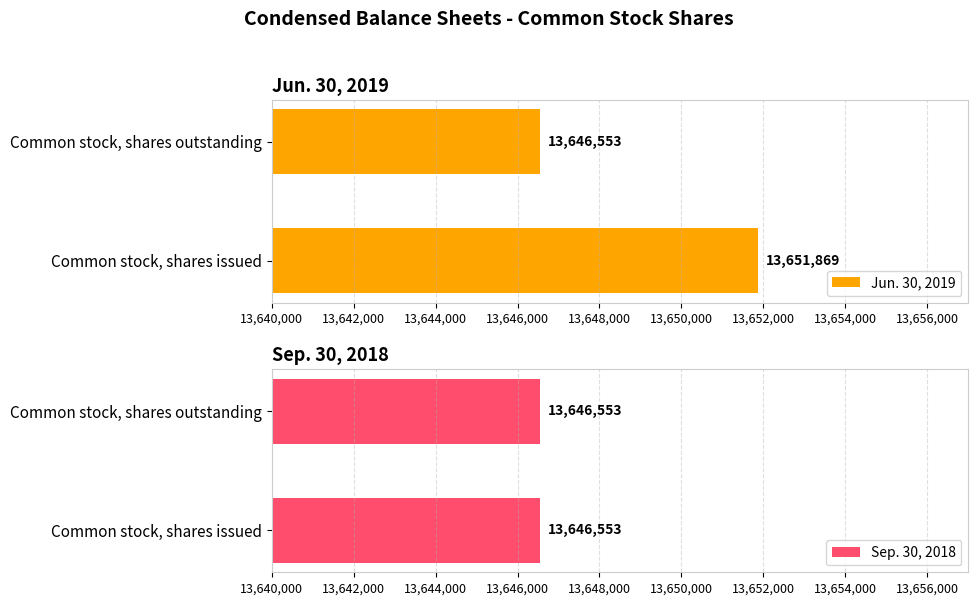

What is the highest value of the Jun. 30, 2019 series?

13651869